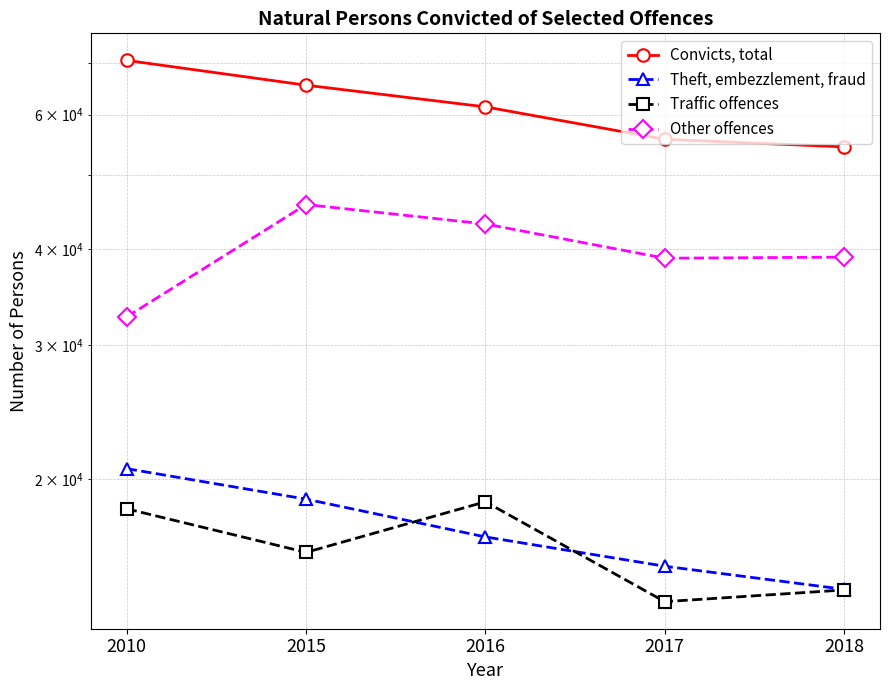

What value does the Theft, embezzlement, fraud series have at 2016, to the nearest 50?

16800